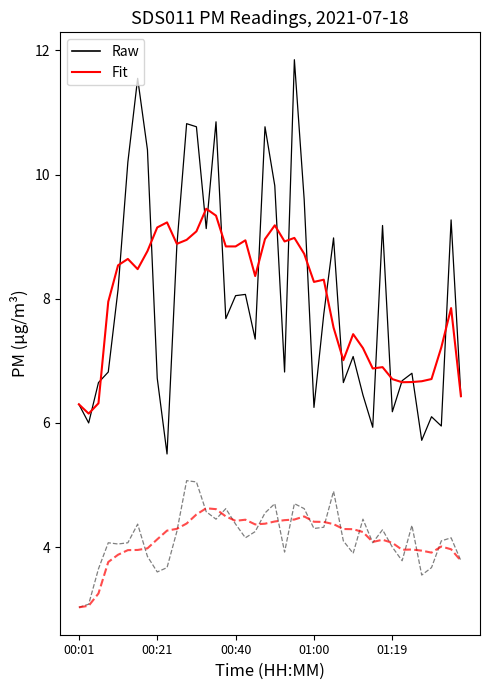

What is the smallest value displayed?

3.0